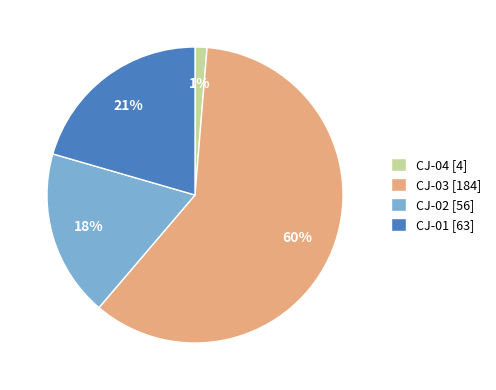

To the nearest percent, what percentage of the pie is CJ-04?

1%